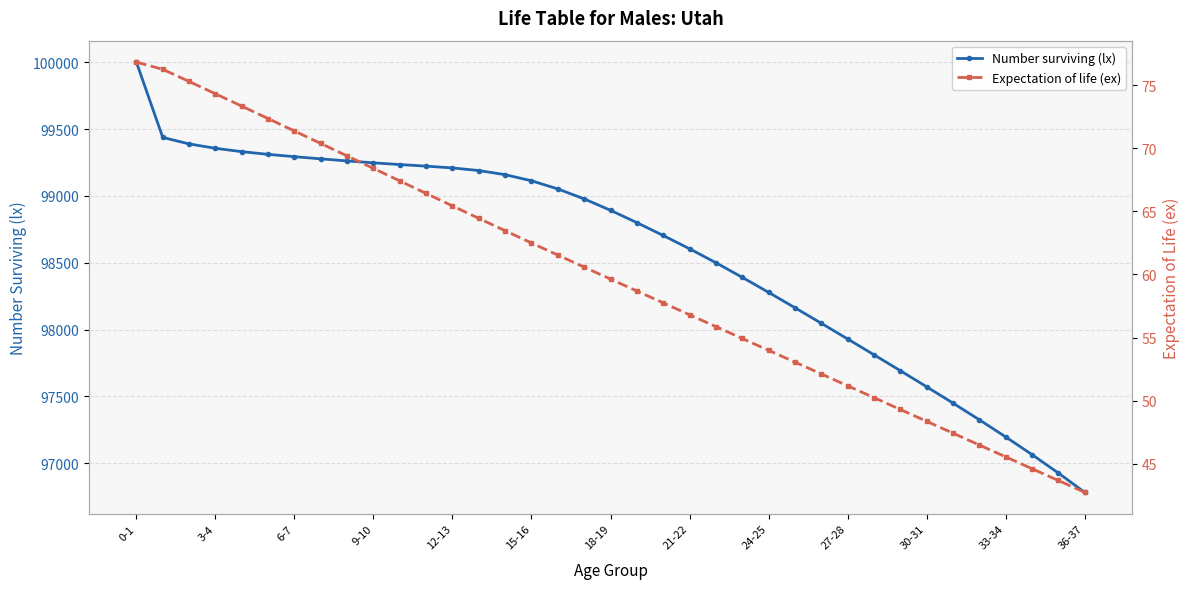

What is the highest value of the Expectation of life (ex) series?

76.8